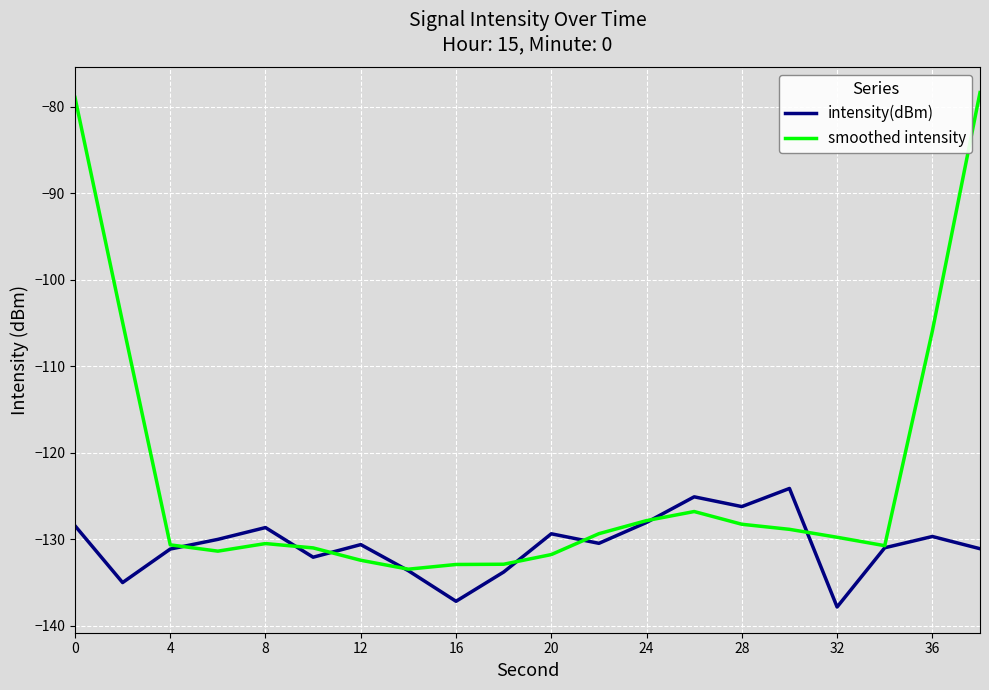

Which series has the largest total across all categories?

smoothed intensity